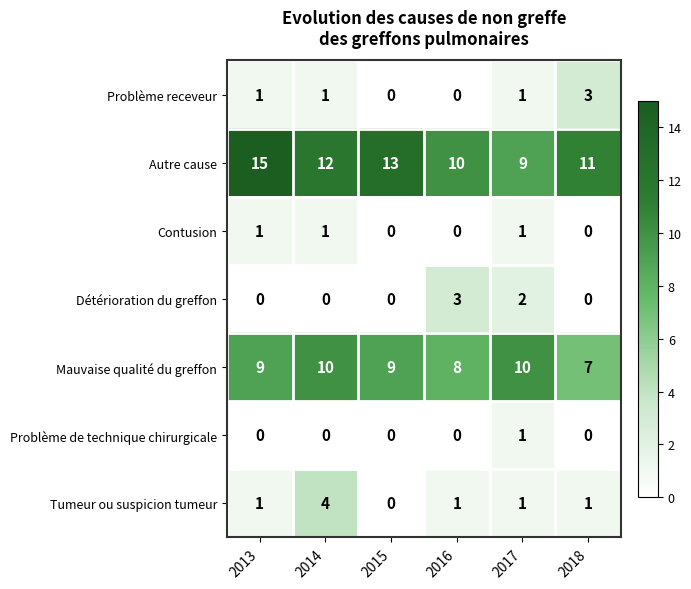

The Problème receveur series shows 1 at 2017. True or false?

True